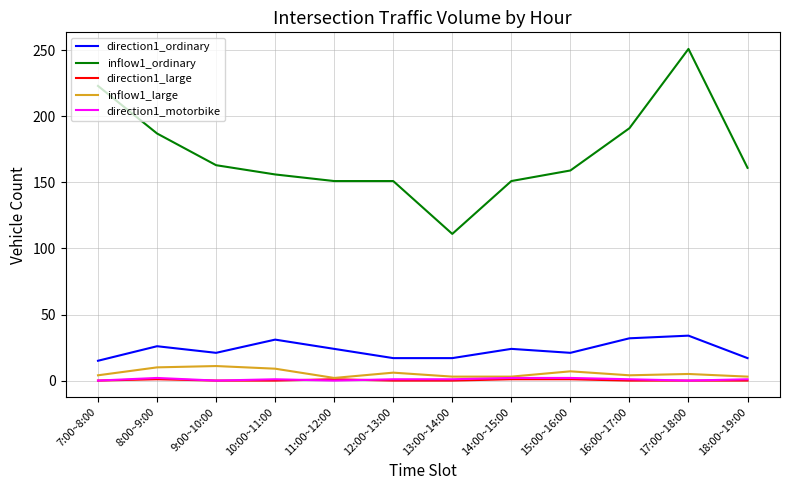

How many lines are shown in the chart?

5